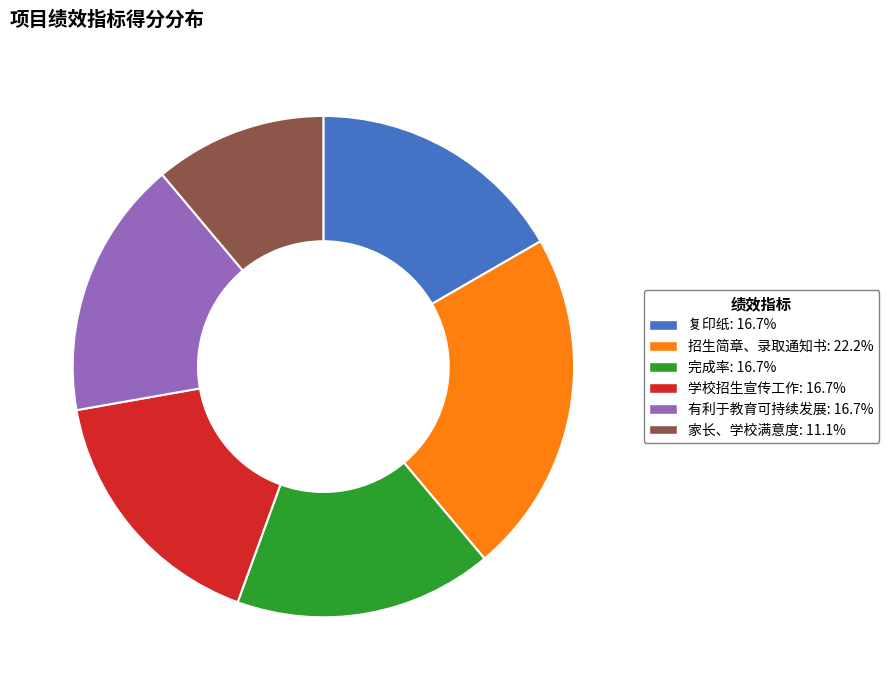

How many segments does this pie chart have?

6